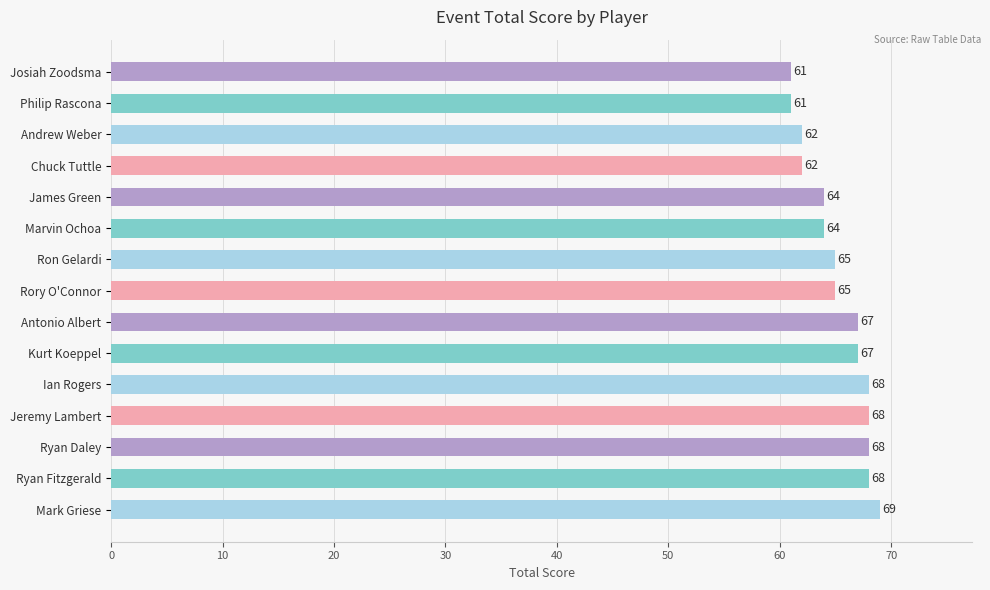

How many data points are less than 65?

6